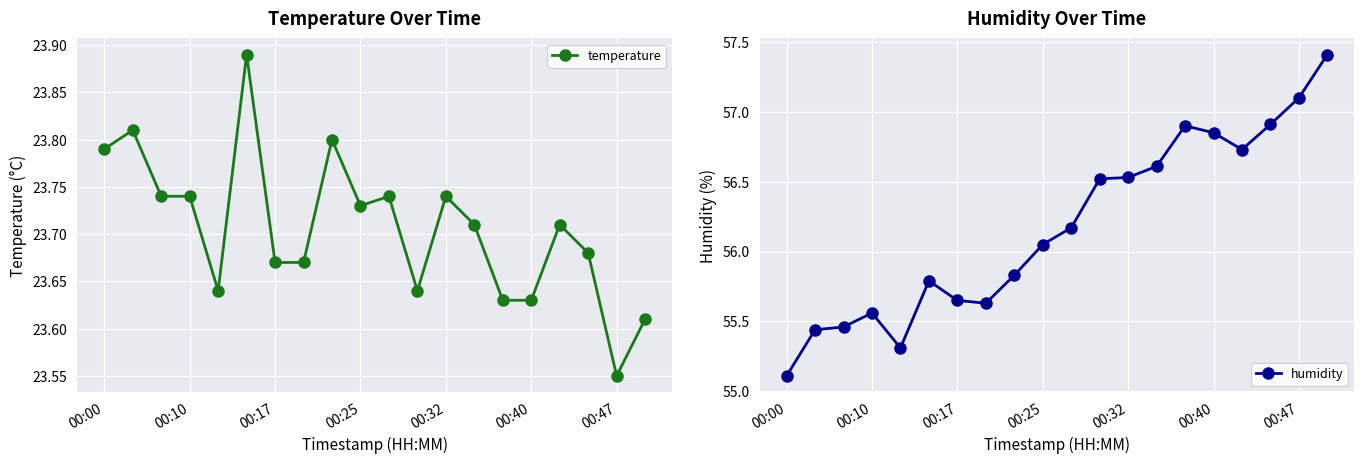

What is the difference between the maximum and second lowest values in the temperature series?

0.3